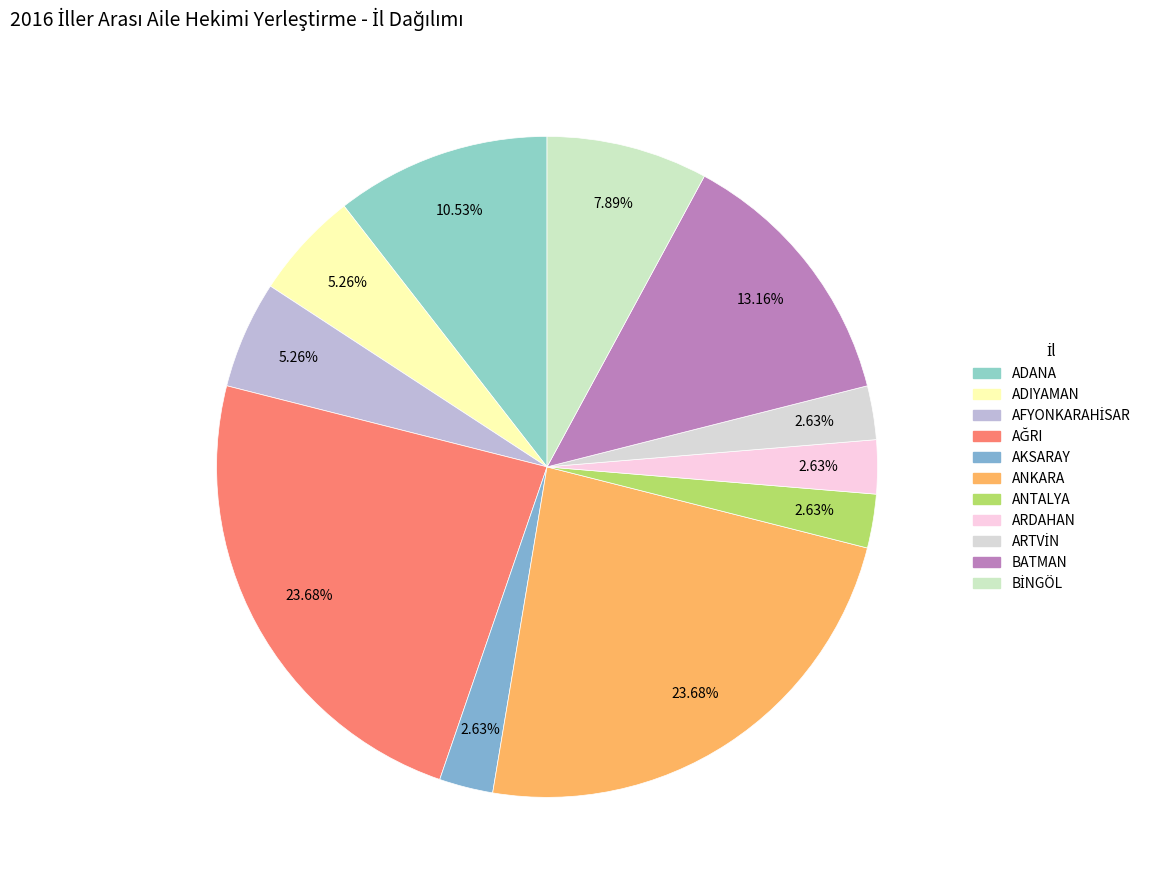

Is there a majority slice in this chart?

No